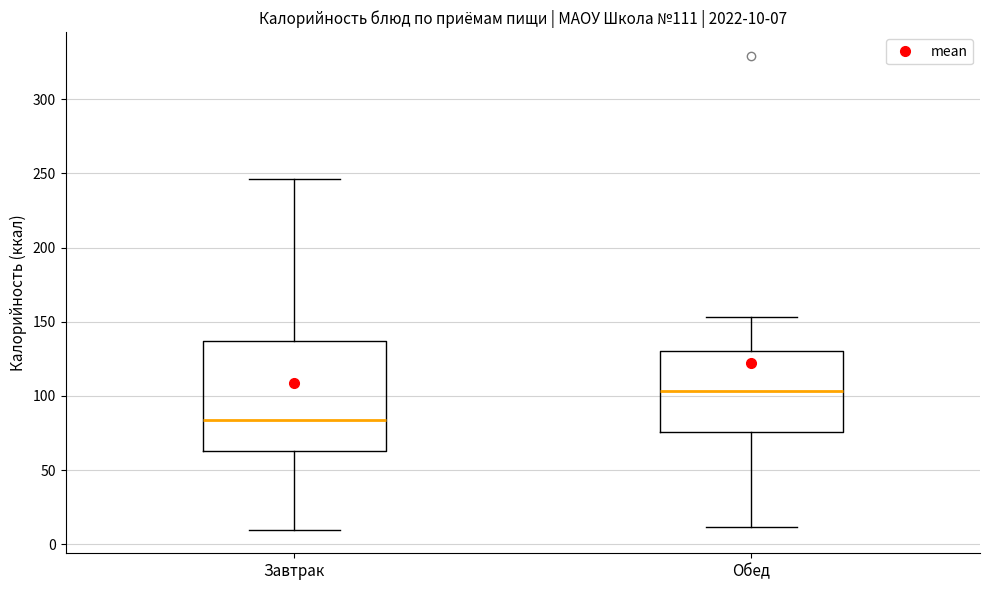

Which box's median line is the highest?

Обед